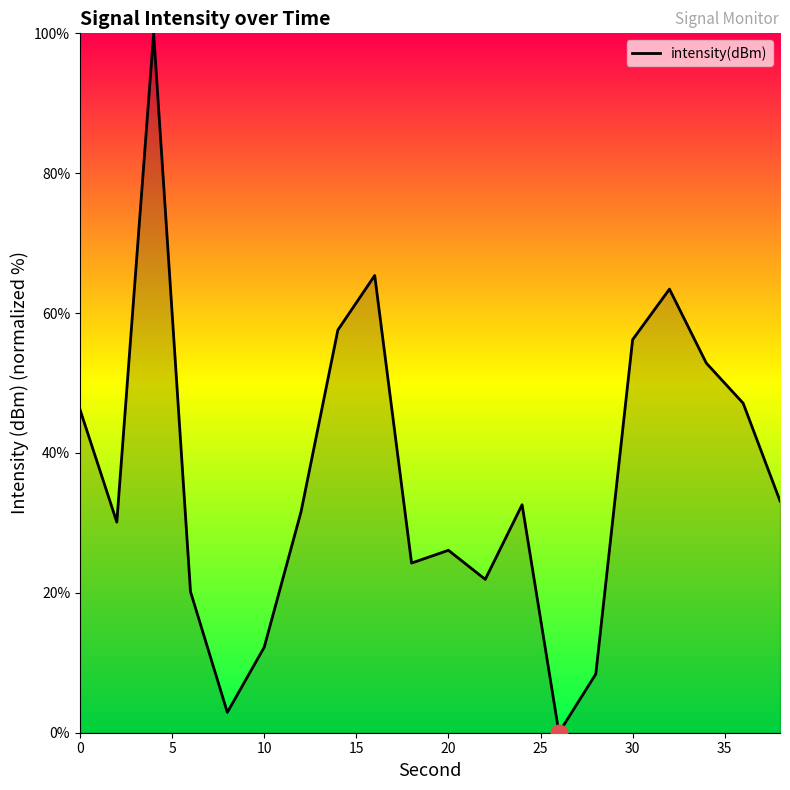

True or false: there are more than 2 points higher than both neighbors.

True